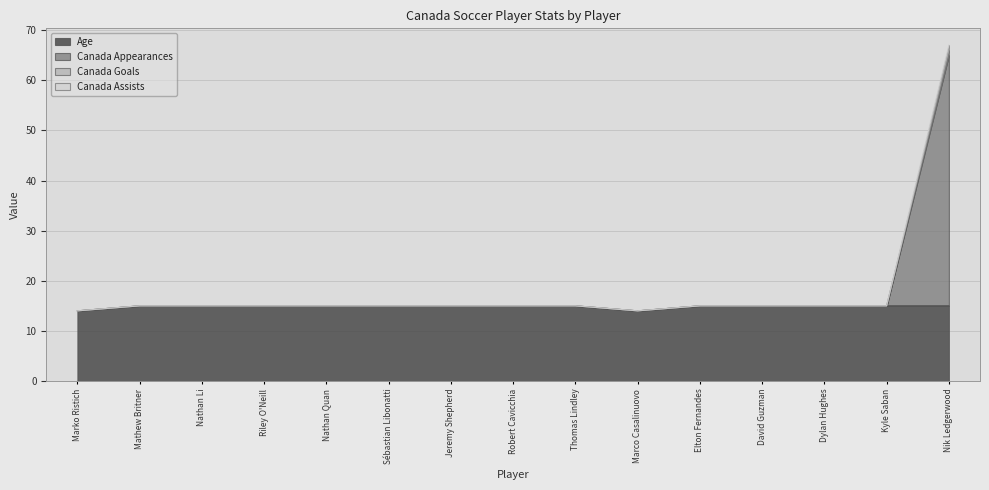

True or false: Canada Goals and Canada Assists intersect in this chart.

False